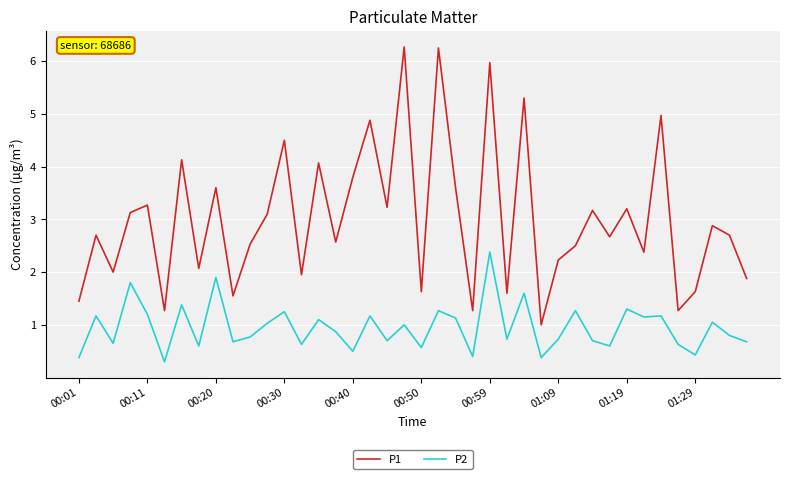

True or false: P2 and P1 cross at least once.

False